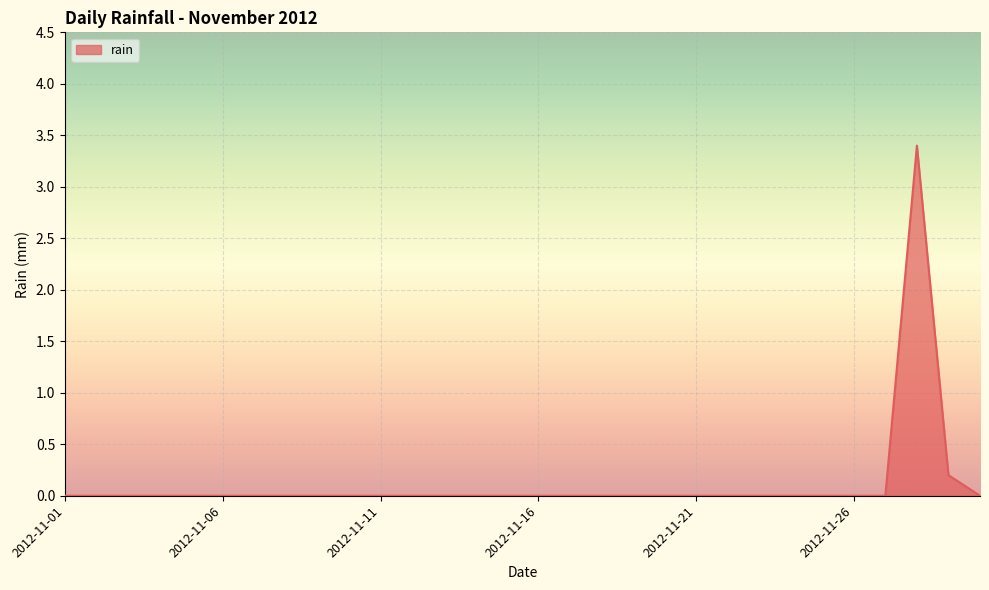

What is the sum of all values?

3.6